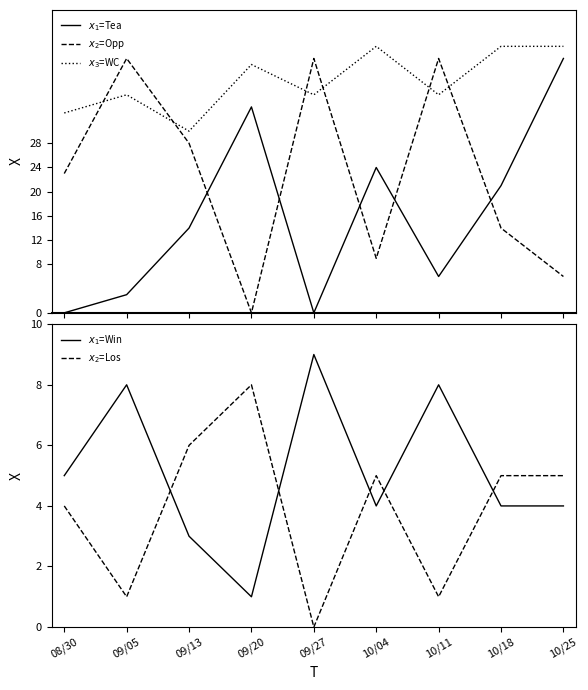

What is the spread (max minus min) of values at 10/18?

40